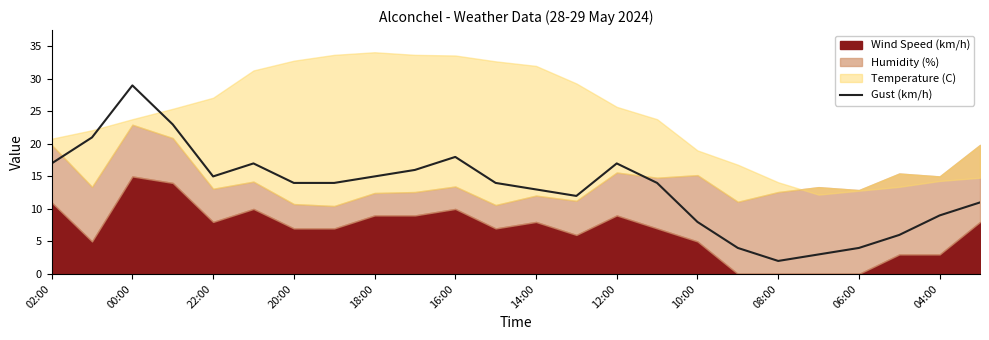

The value of Gust (km/h) at 22:00 is 8. True or false?

False